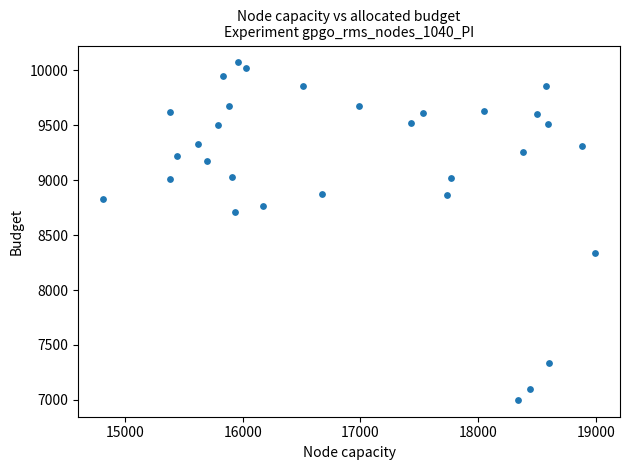

What is the range of X values (max minus min)?

4184